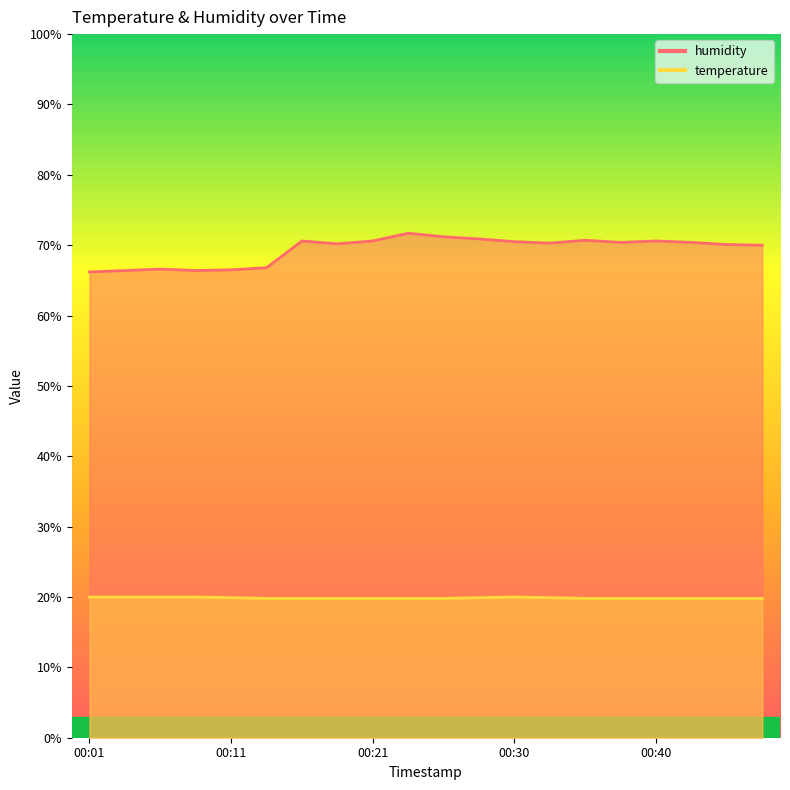

How many lines are shown in the chart?

2